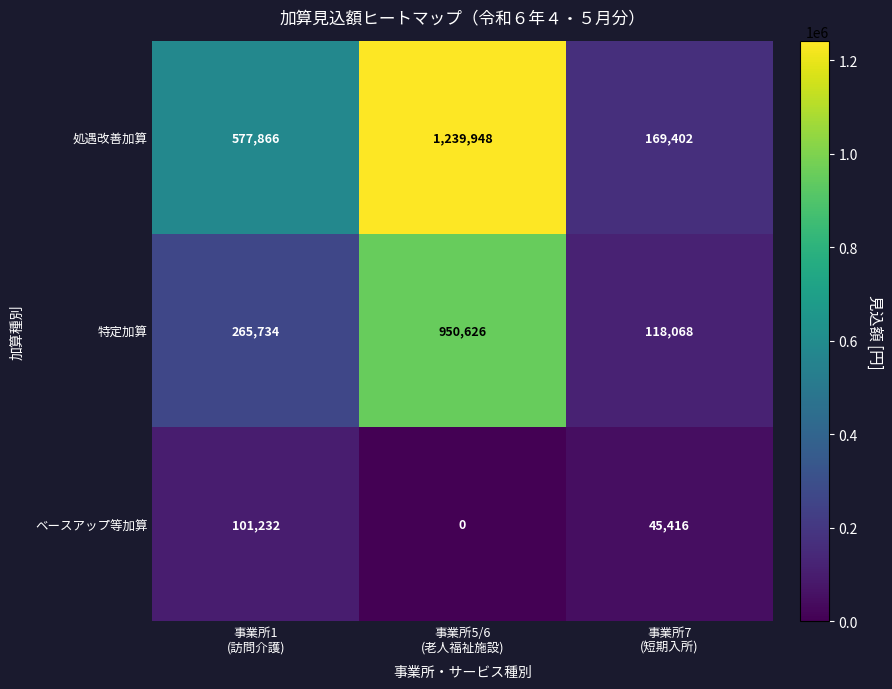

At which category is the sum across all series the highest?

事業所5/6
(老人福祉施設)